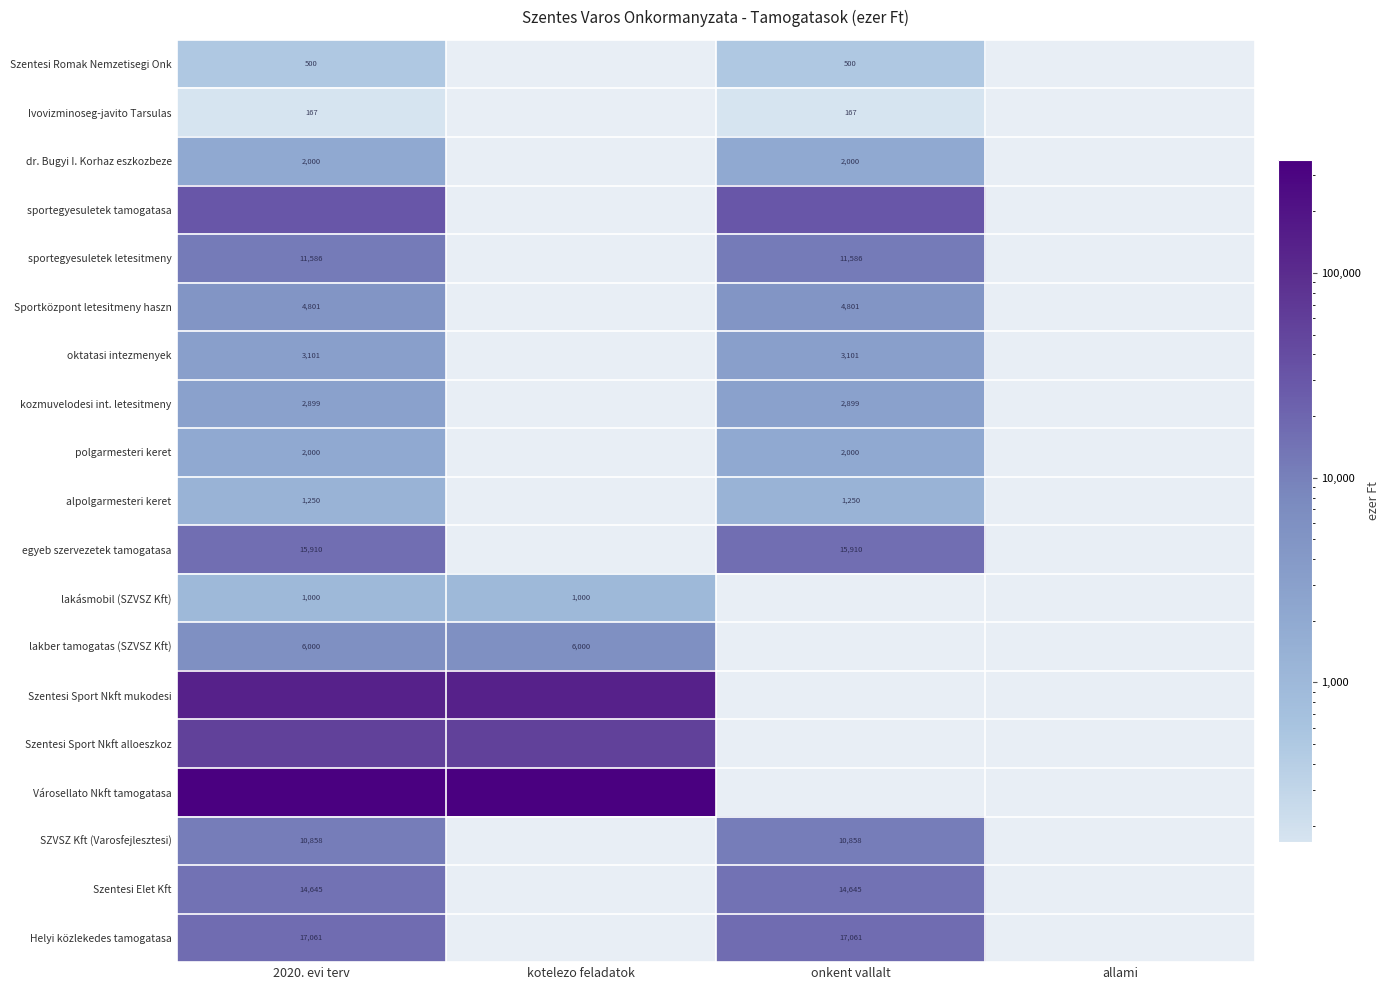

Is it true that SZVSZ Kft (Varosfejlesztesi) equals 10858 at onkent vallalt?

True